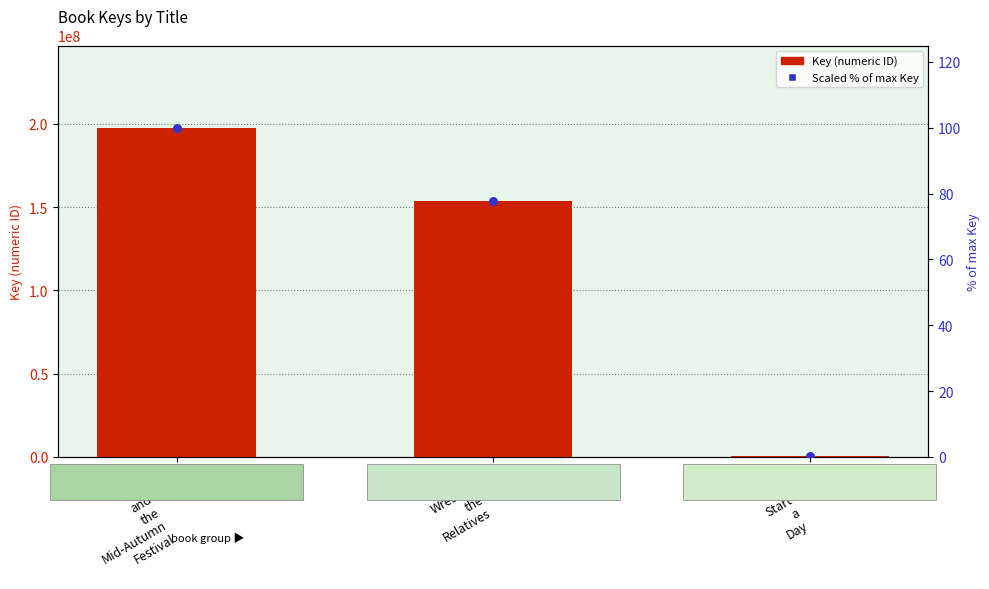

Is the value of Scaled % of max Key at Russell
Wrestles
the
Relatives greater than the value of Key at Mindy
Kim
and
the
Mid-Autumn
Festival?

No